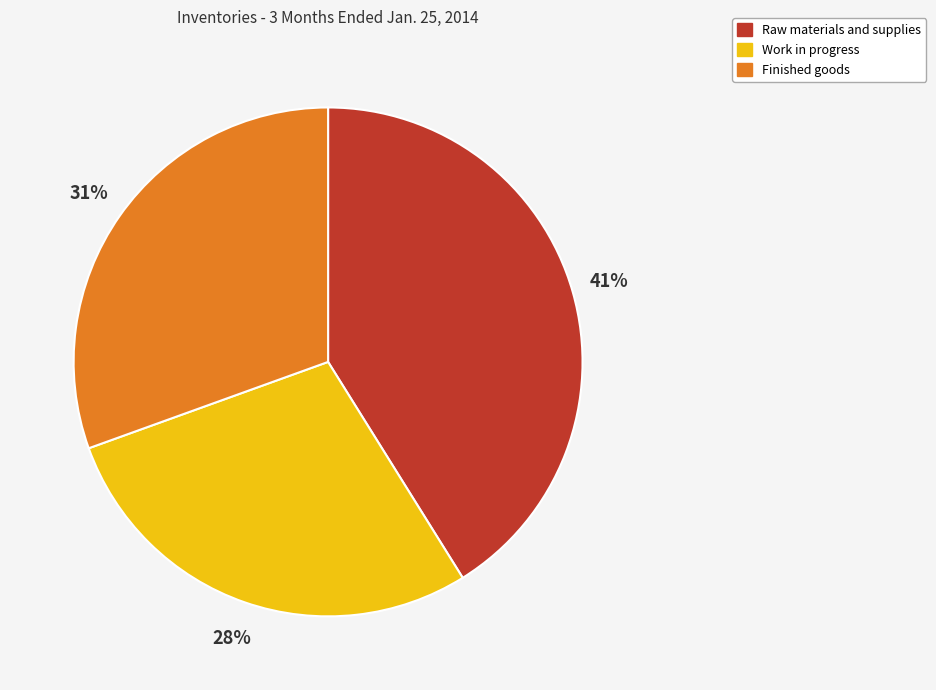

The Finished goods slice represents 45% of the pie. True or false?

False